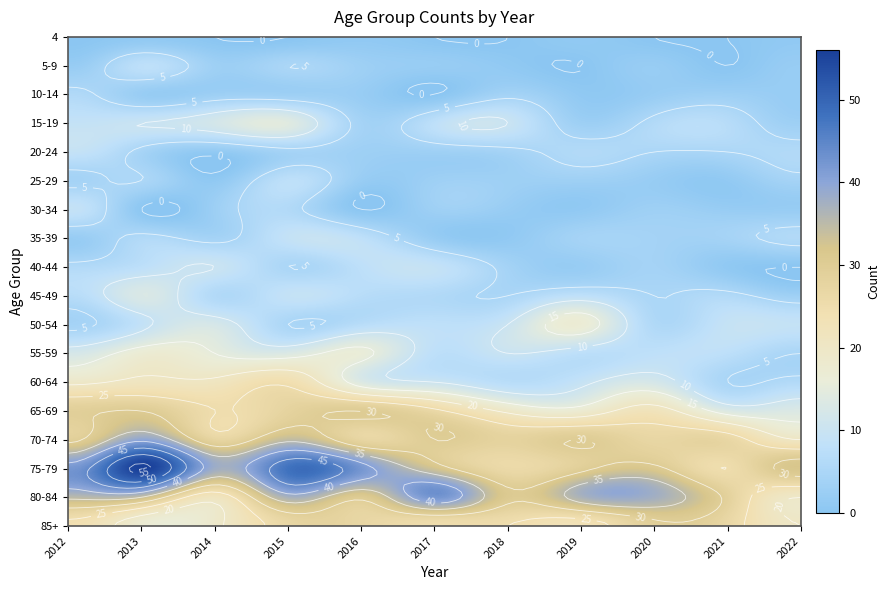

Reading right to left, extract all data points from this chart.

4: 1	0	0	1	0	0	1	0	0	1	0
5-9: 2	0	2	0	1	2	3	5	3	8	2
10-14: 2	3	2	1	4	0	2	3	3	2	6
15-19: 3	7	6	3	10	8	4	14	12	10	9
20-24: 6	5	5	6	4	3	3	4	1	4	9
25-29: 4	1	2	3	3	3	2	8	1	5	4
30-34: 2	2	3	1	2	3	0	6	3	0	9
35-39: 6	4	4	4	1	2	8	9	4	6	2
40-44: 0	1	4	2	4	9	8	5	10	8	6
45-49: 3	6	5	8	5	6	7	9	6	13	7
50-54: 9	9	6	17	10	8	7	5	12	9	4
55-59: 5	8	8	8	10	8	16	13	15	17	12
60-64: 6	5	12	9	7	10	13	24	21	21	19
65-69: 13	13	22	17	19	26	30	28	25	30	29
70-74: 20	27	27	30	28	30	27	34	27	39	29
75-79: 32	25	31	29	26	32	42	48	38	56	42
80-84: 20	29	38	37	31	43	31	38	22	35	36
85+: 20	27	29	23	25	25	27	27	19	17	24